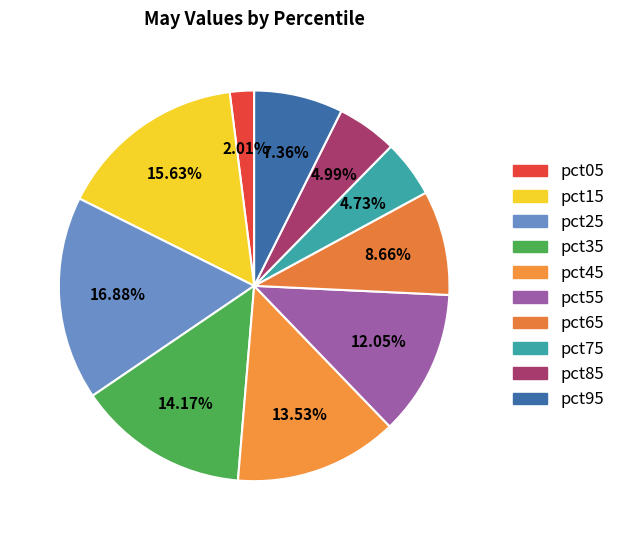

To the nearest percent, what portion does pct05 represent?

2%